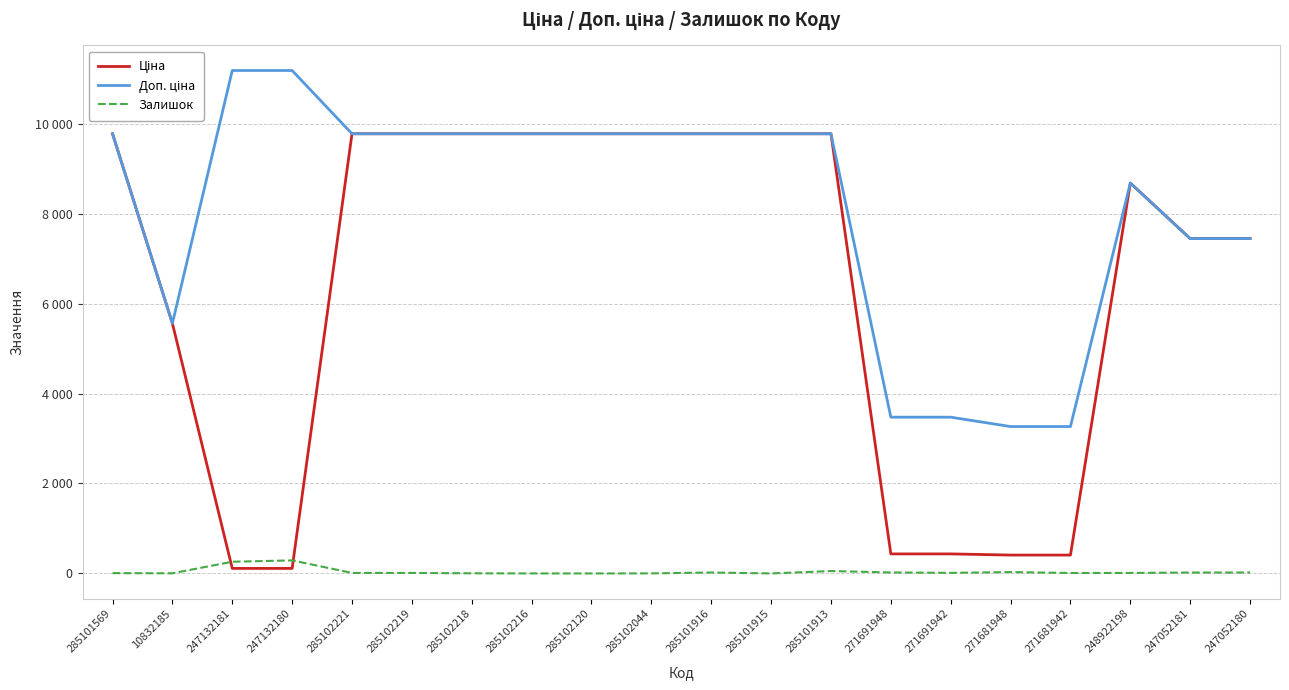

What is the difference between the maximum and second lowest values in the Залишок series?

290.0